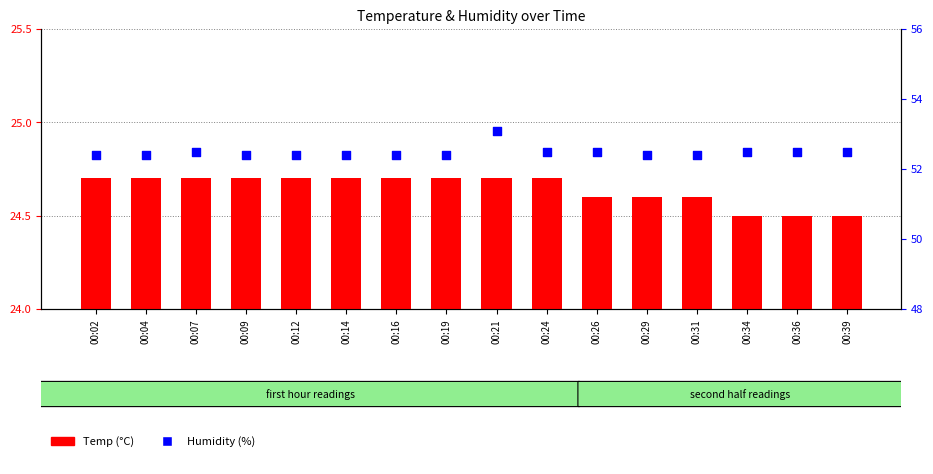

Is the value of Temp (°C) at 00:16 greater than the value of Humidity (%) at 00:02?

No